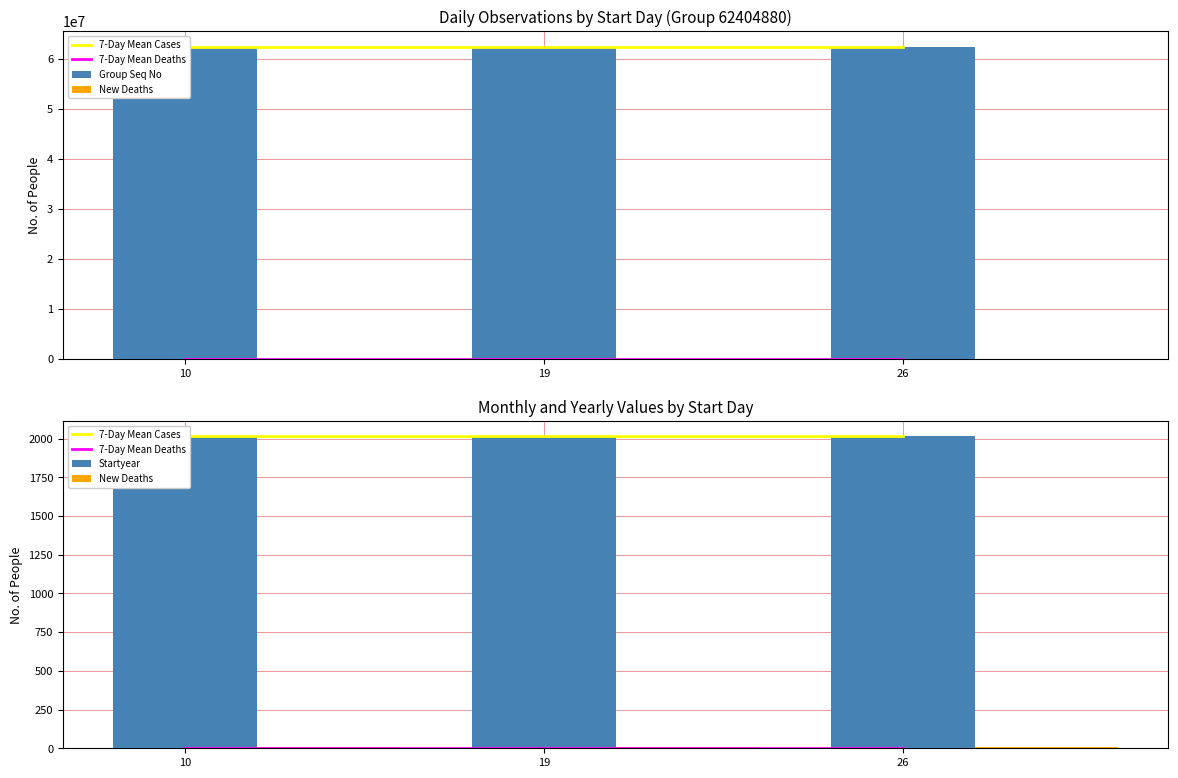

List the labels in order of 7-Day Mean Deaths value, largest first.

10, 19, 26